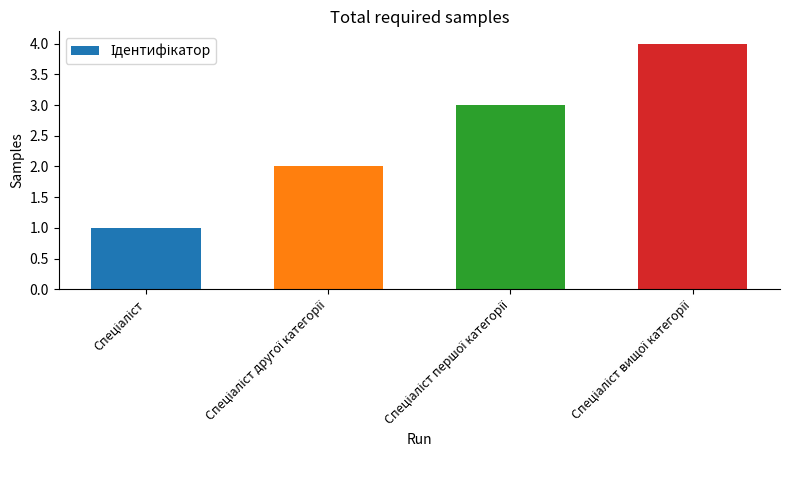

What is the maximum value shown in the chart?

4